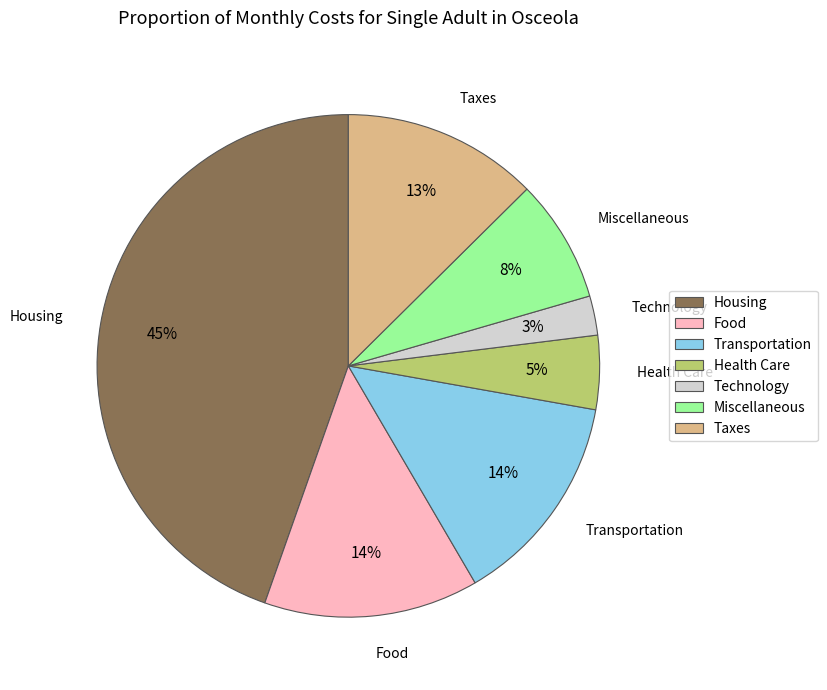

Does Food represent more than half of the total?

No